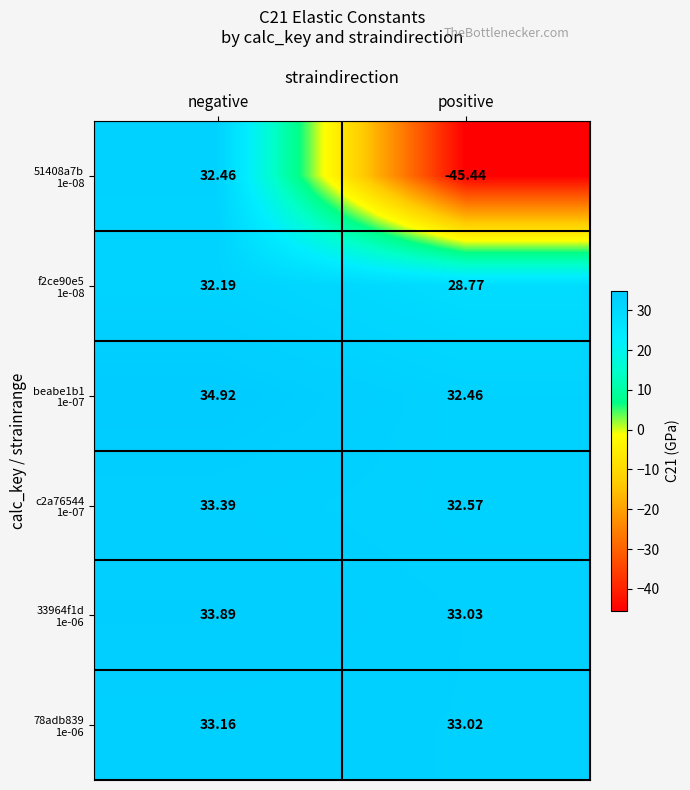

At which category does the chart reach its peak across all series?

negative